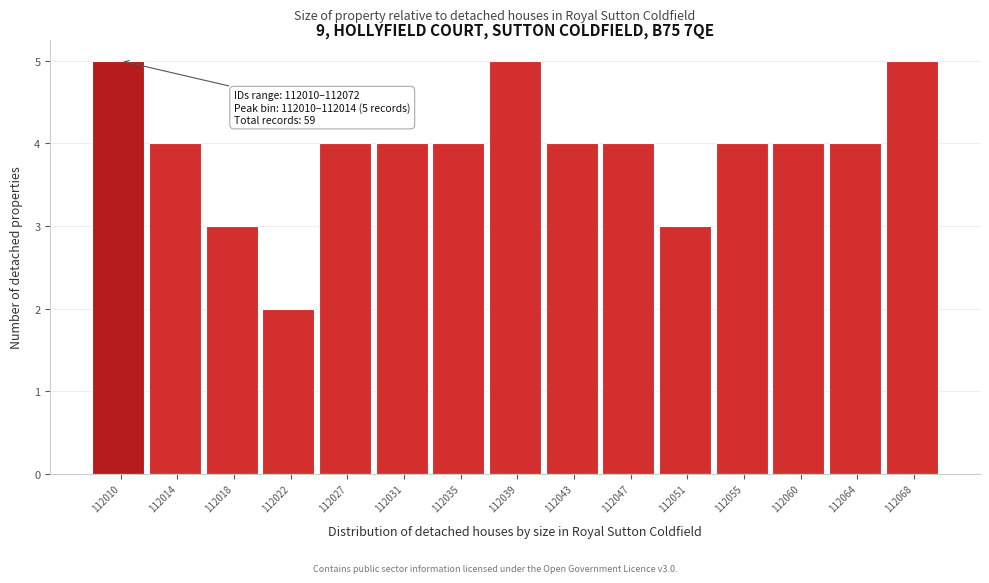

Reading left to right, what are all the values shown in this chart?

5	4	3	2	4	4	4	5	4	4	3	4	4	4	5